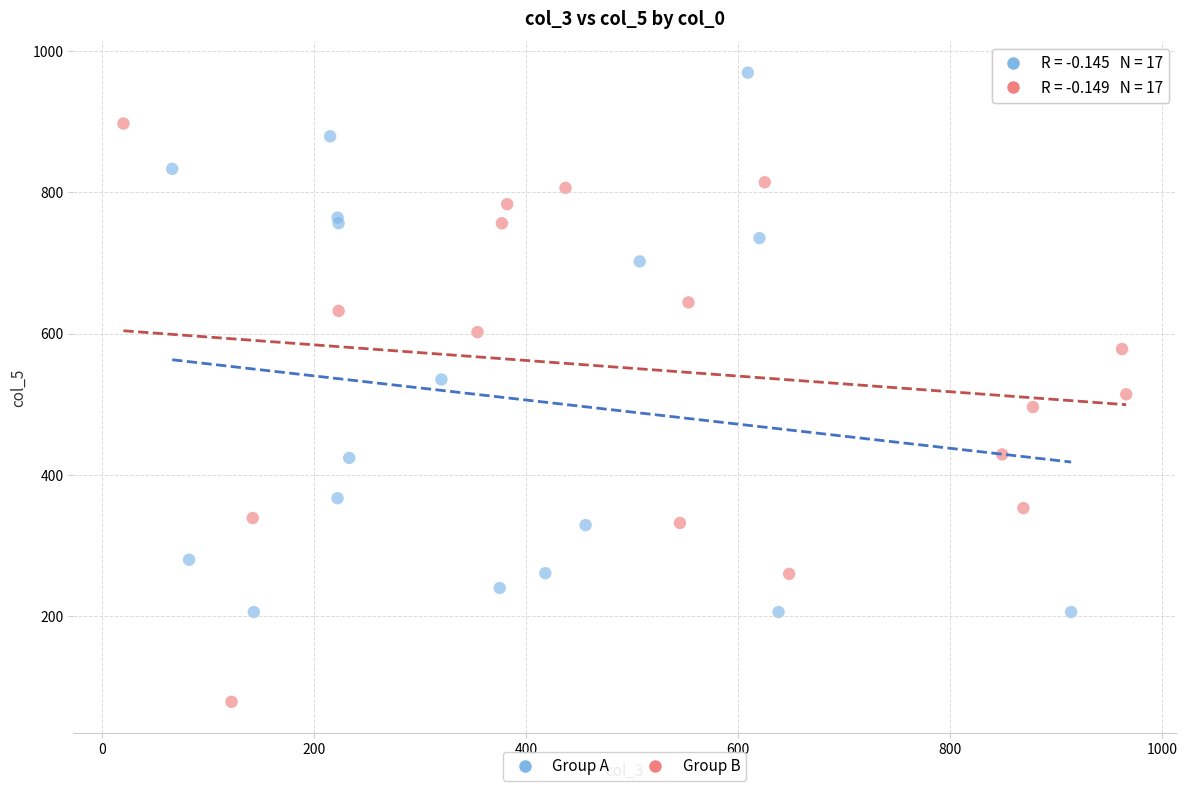

Which series contains the lowest Y value?

Group B